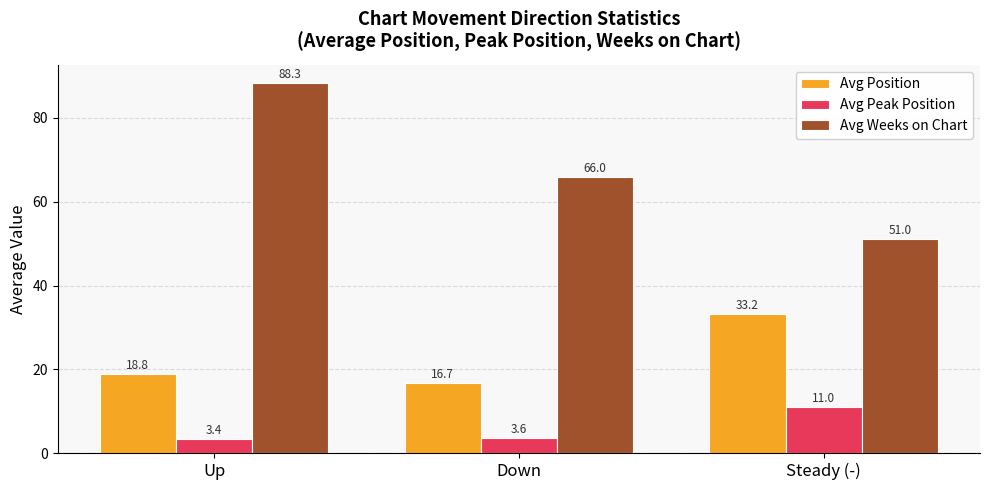

True or false: Avg Peak Position has a value of 3.4 at Up.

True